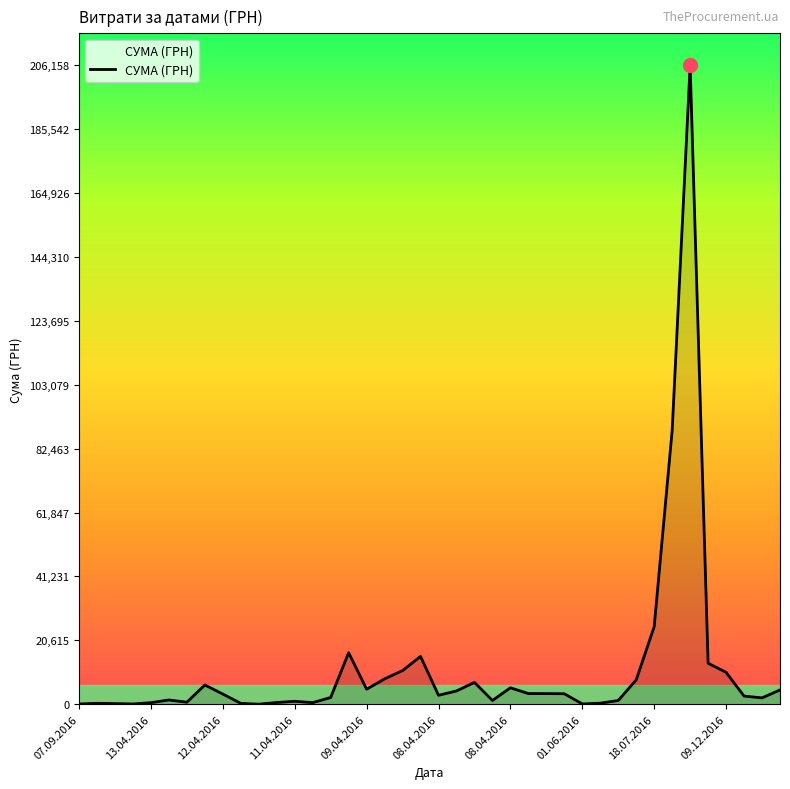

What is the difference between the maximum and minimum values?

206143.6